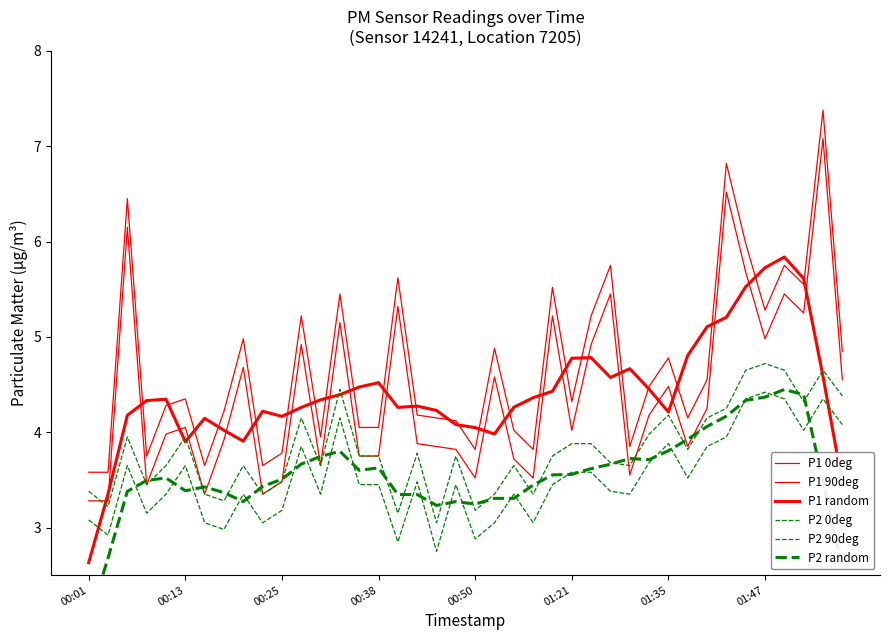

How many interior local peaks does the P1 random series have?

8